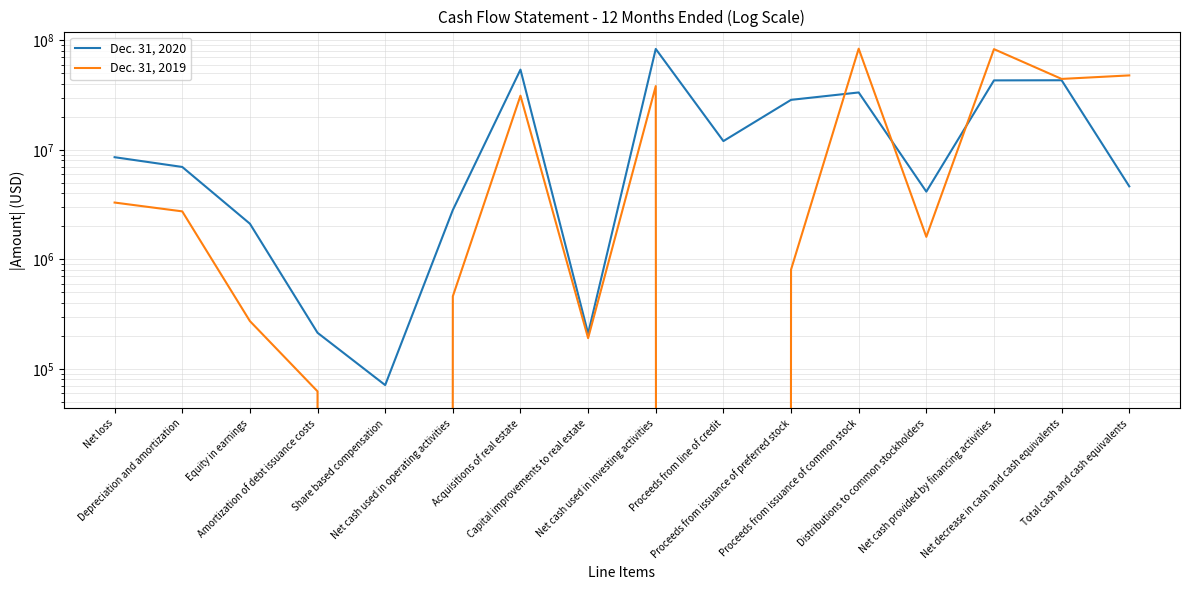

Which has a higher value, Distributions to common stockholders or Capital improvements to real estate?

Distributions to common stockholders